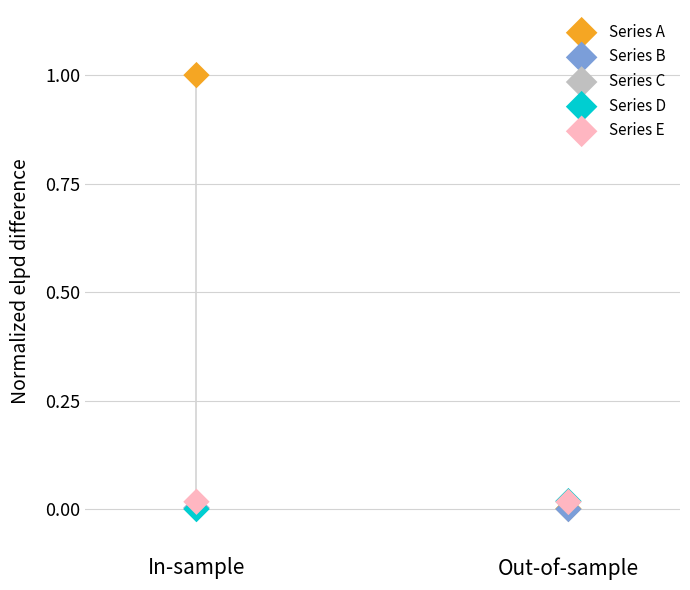

Which series contains the highest Y value?

Series A